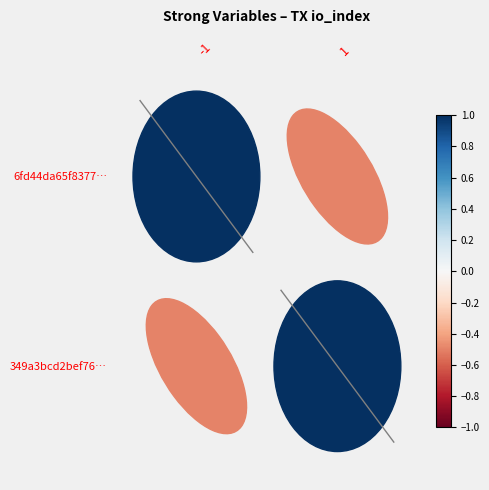

How many data points in diag_0 are less than 0?

1